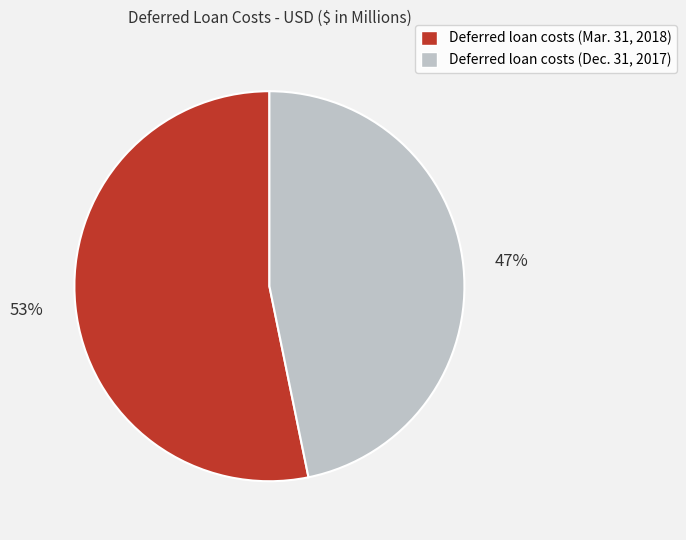

To the nearest percent, what is the combined percentage of Deferred loan costs (Mar. 31, 2018) and Deferred loan costs (Dec. 31, 2017)?

100%